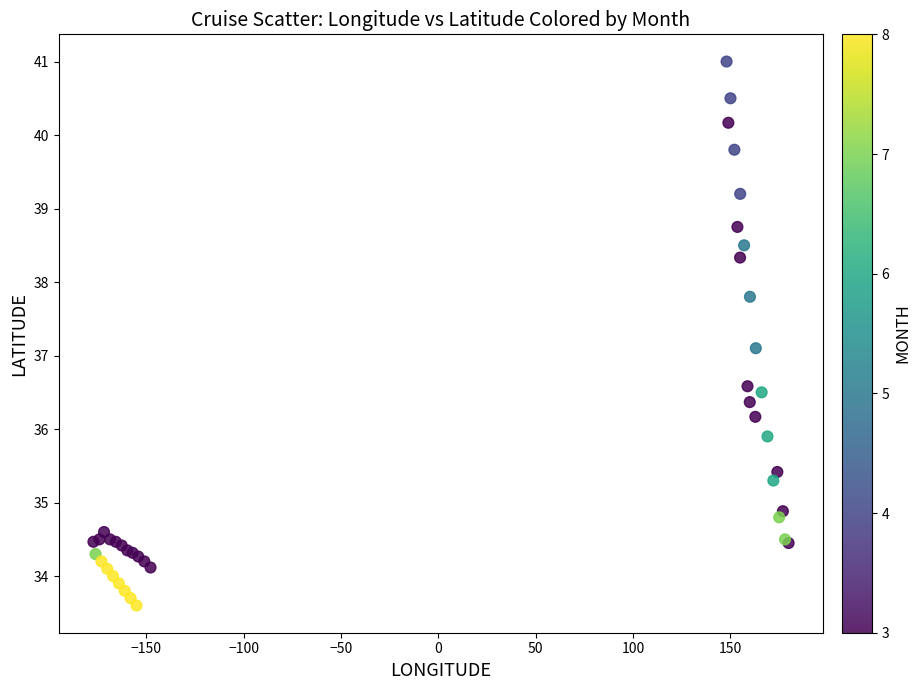

What Y value in the scatter plot is closest to 37?

37.1